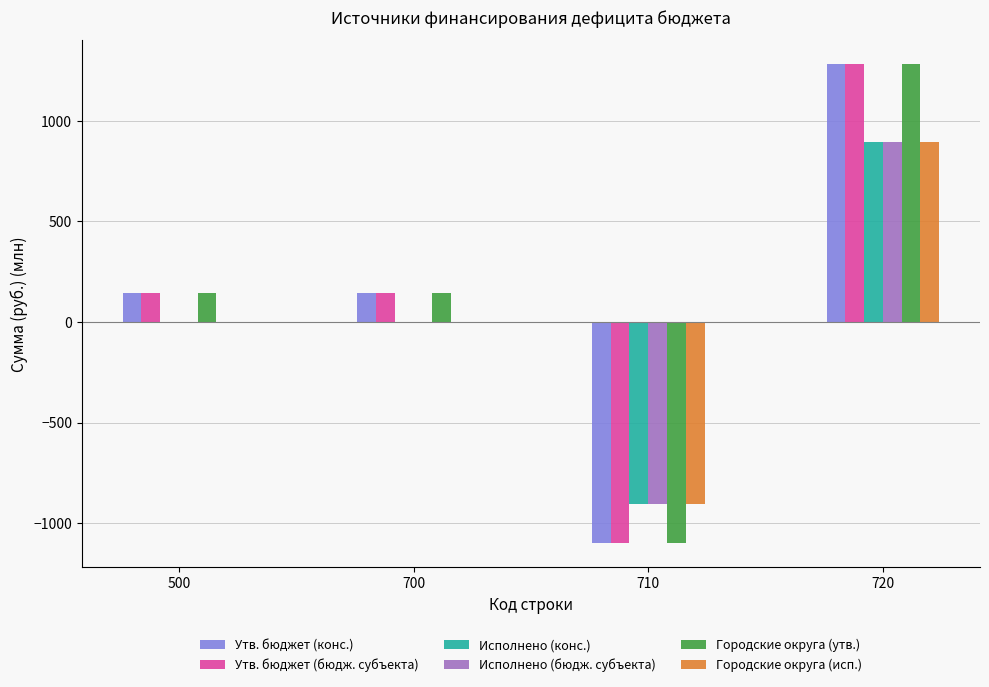

At which category does the chart reach its peak across all series?

720